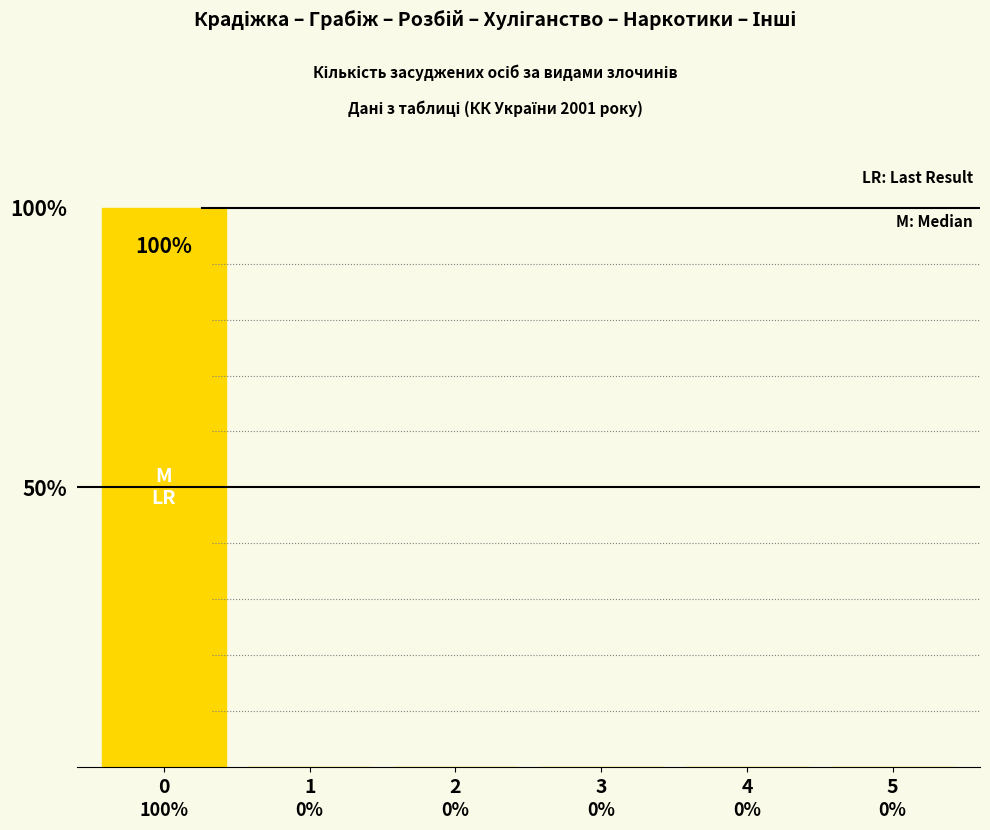

Reading left to right, extract all data points from this chart.

100	0	0	0	0	0